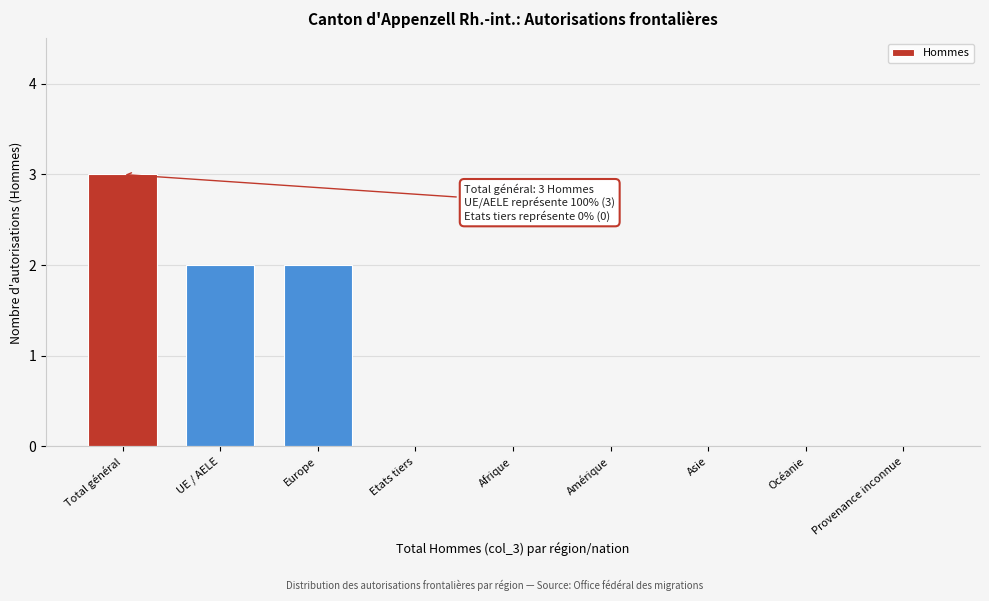

Reading right to left, transcribe all the data shown in this chart.

Provenance inconnue=0	Océanie=0	Asie=0	Amérique=0	Afrique=0	Etats tiers=0	Europe=2	UE / AELE=2	Total général=3